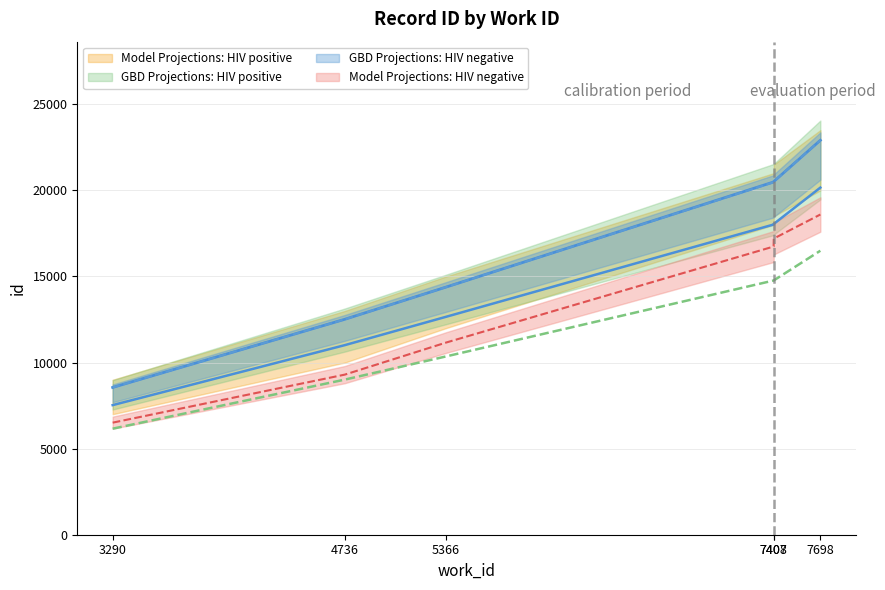

What is the label of the 8th point from the right?

5366